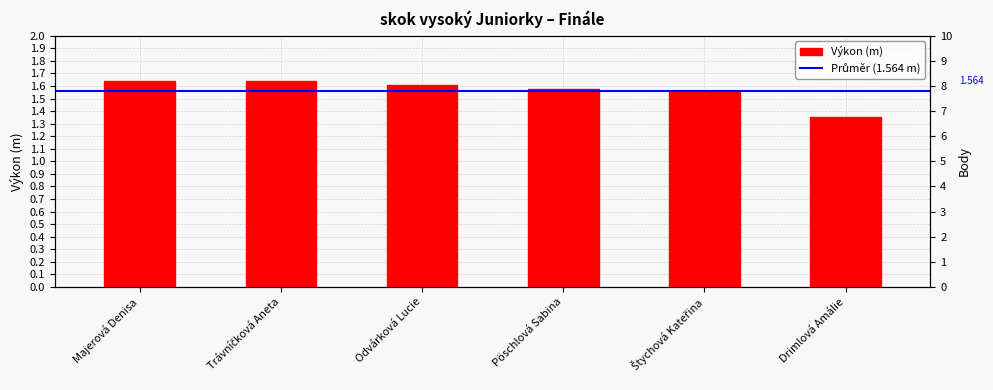

What is the maximum value shown in the chart?

1.6